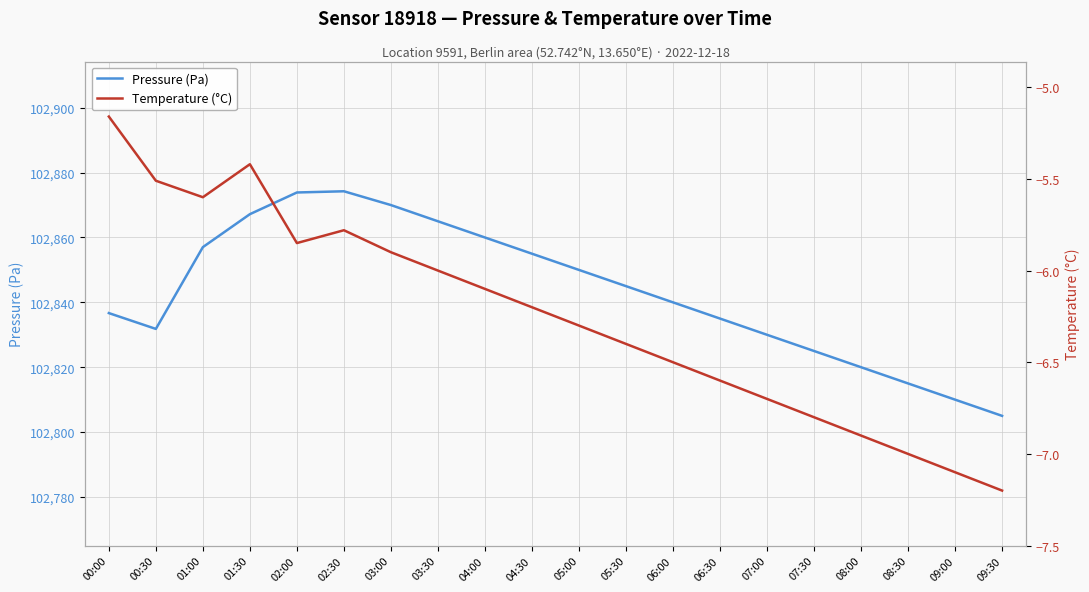

Which category has the lowest value in the Pressure (Pa) series?

09:30